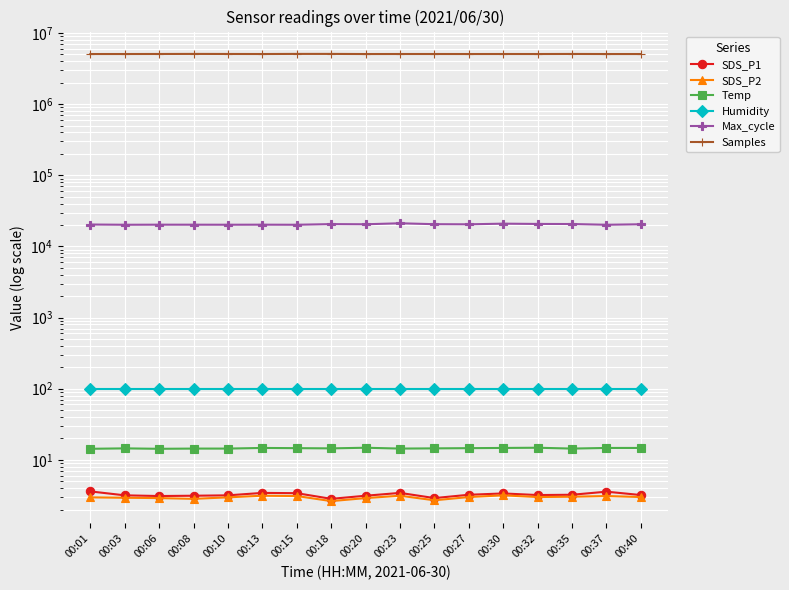

At which category does the chart reach its minimum across all series?

00:18